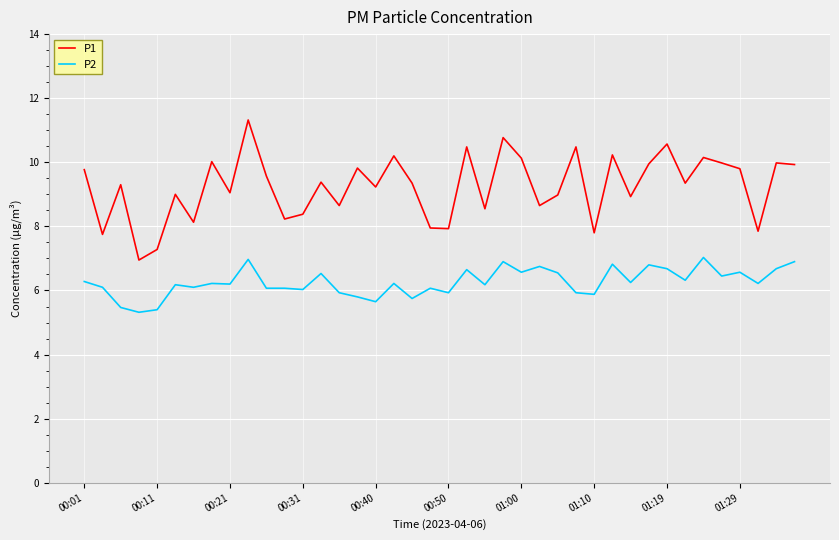

What is the smallest value displayed?

5.3